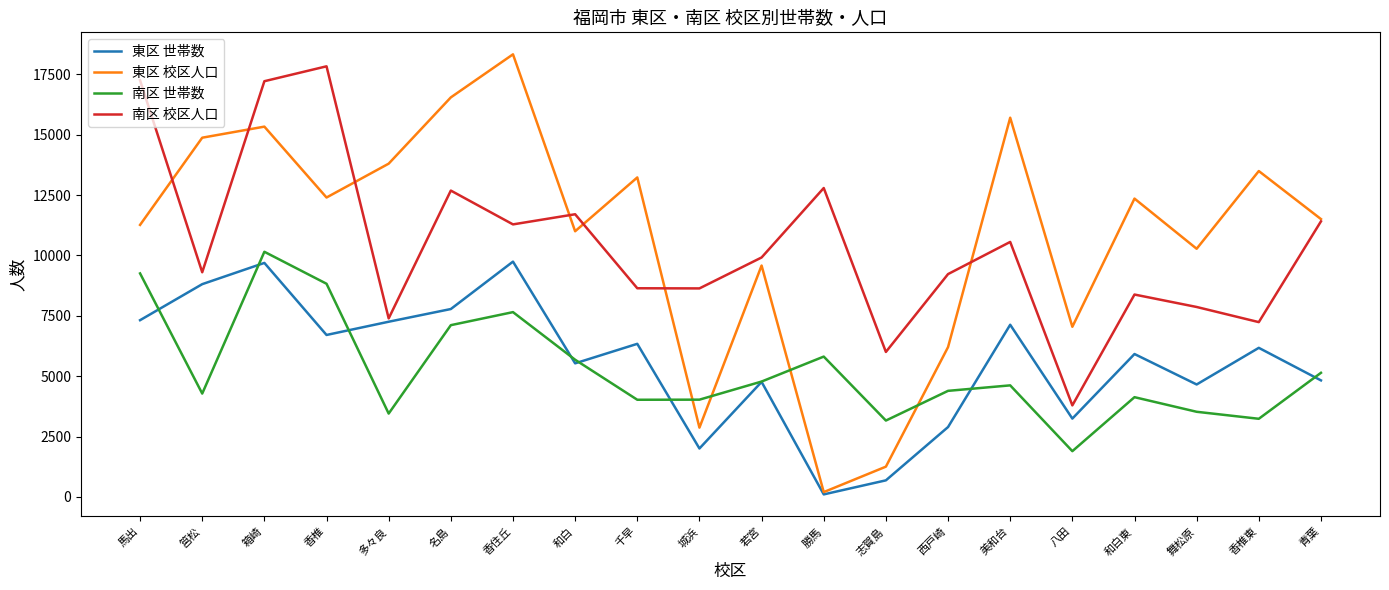

What is the difference between the maximum and minimum values in the 南区 校区人口 series?

14041